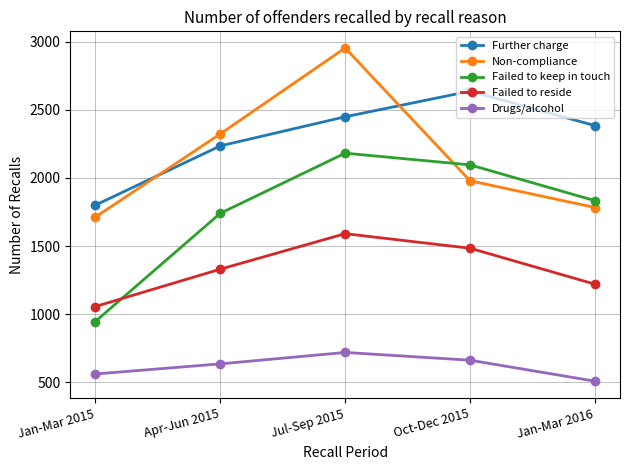

At which label is Further charge closest to 2218?

Apr-Jun 2015